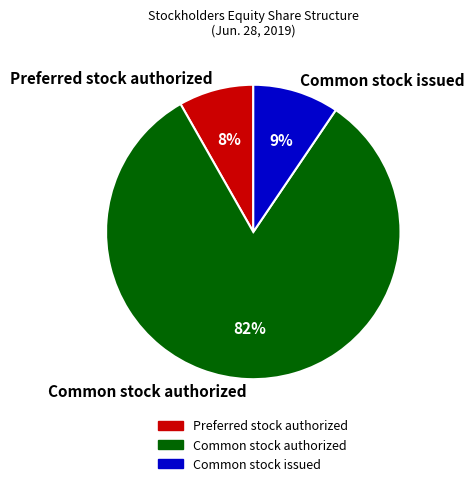

Which has a higher value, Common stock authorized or Preferred stock authorized?

Common stock authorized